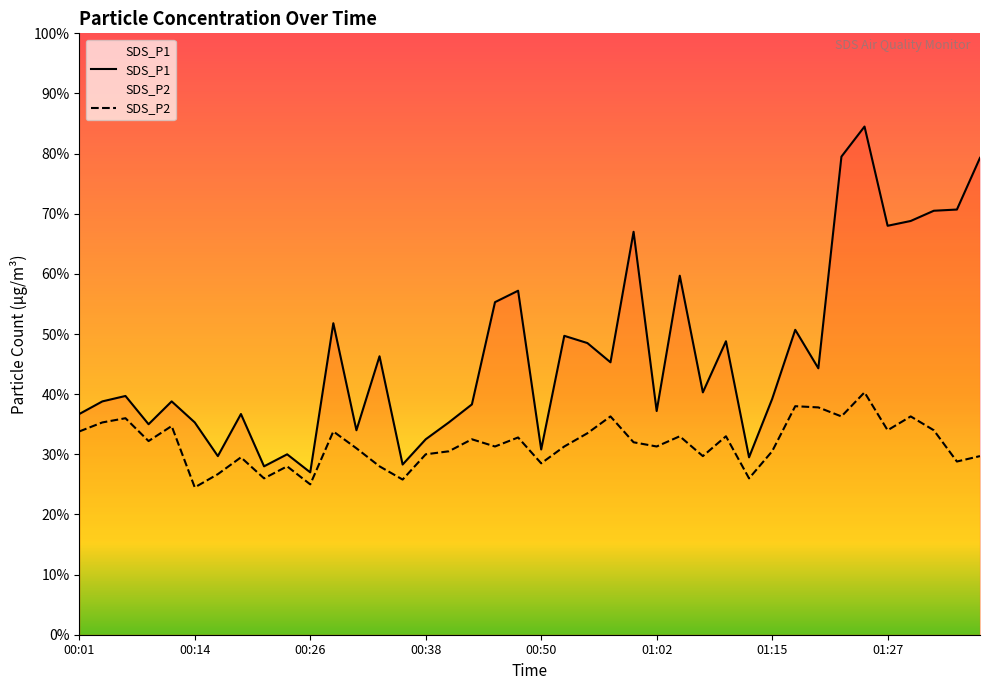

True or false: SDS_P1 has more than 0 points higher than both neighbors.

True